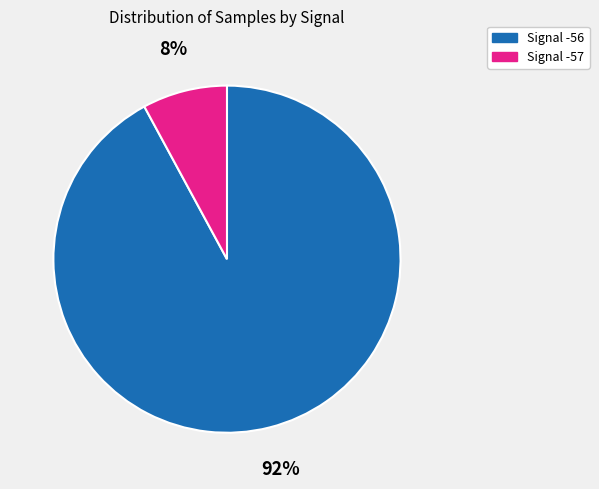

Does any single category account for the majority?

Yes